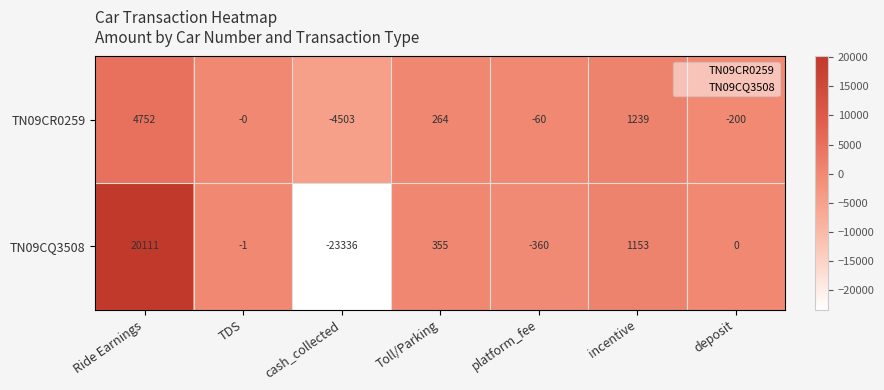

Reading right to left, list all the values displayed in this chart.

TN09CR0259: -200	1239	-60	264	-4503	0	4752
TN09CQ3508: 0	1153	-360	355	-23336	-1	20111